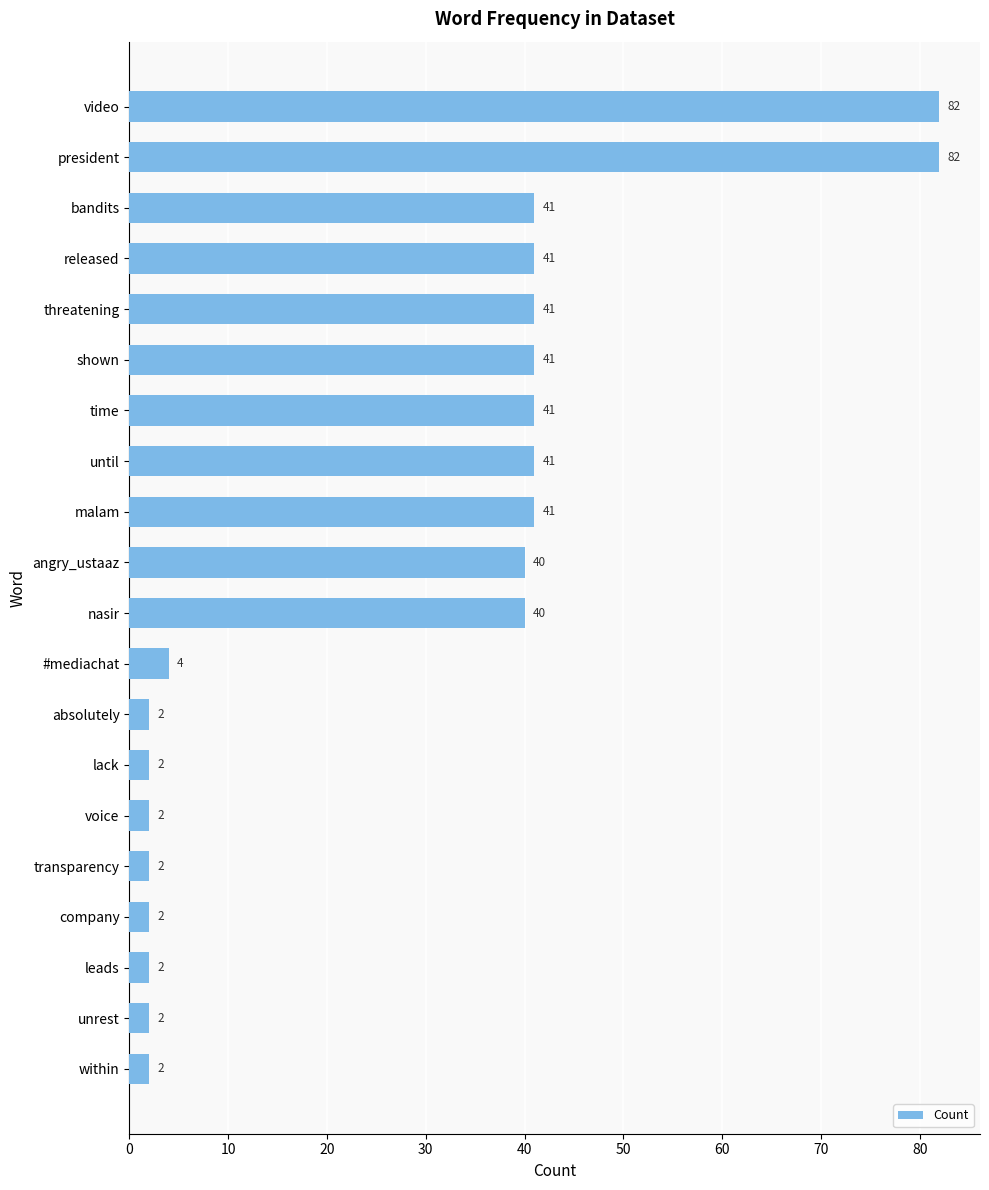

What is the label of the 6th bar from the bottom?

voice